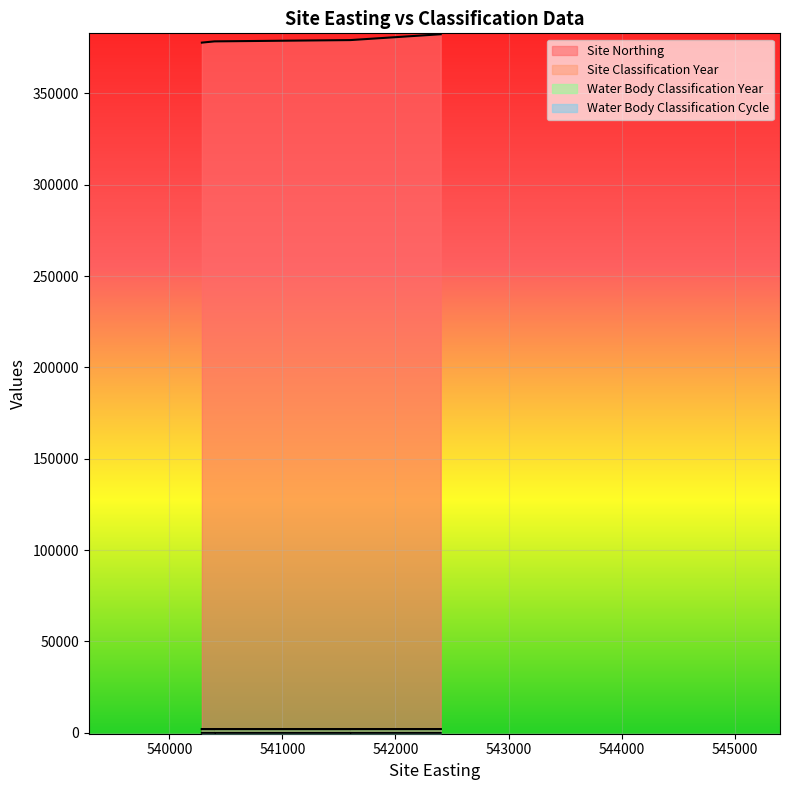

How many data points in Water Body Classification Cycle are above 2?

3